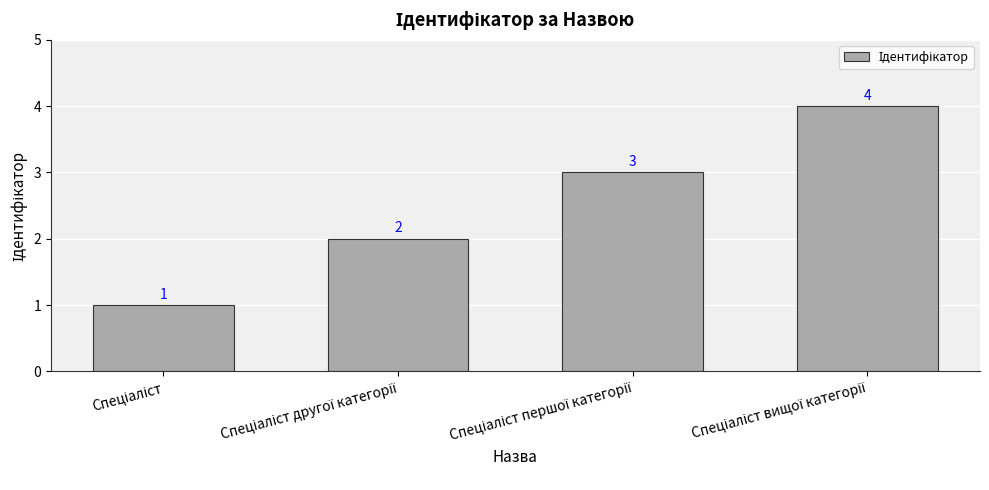

What is the maximum value shown in the chart?

4